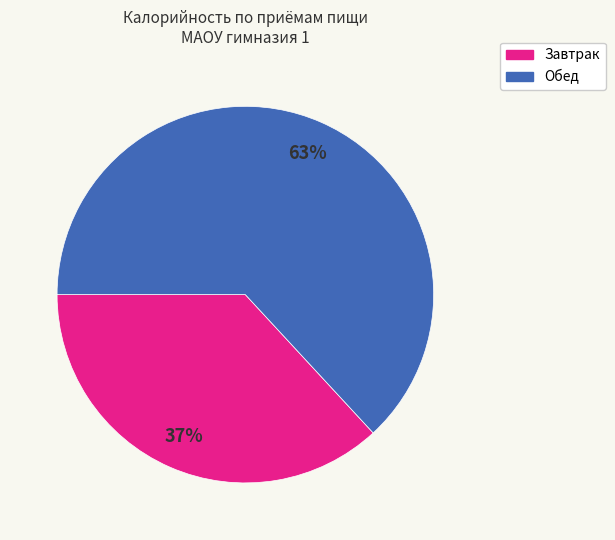

To the nearest percent, what is the difference between the largest and smallest slice percentages?

26%